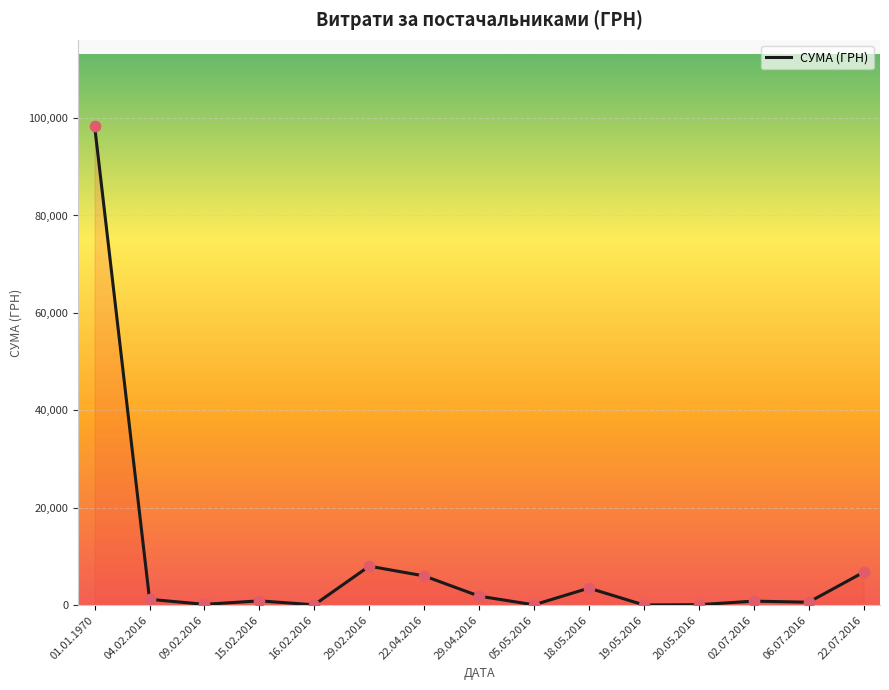

Approximately how many times larger is the value at 20.05.2016 compared to 09.02.2016?

0.5